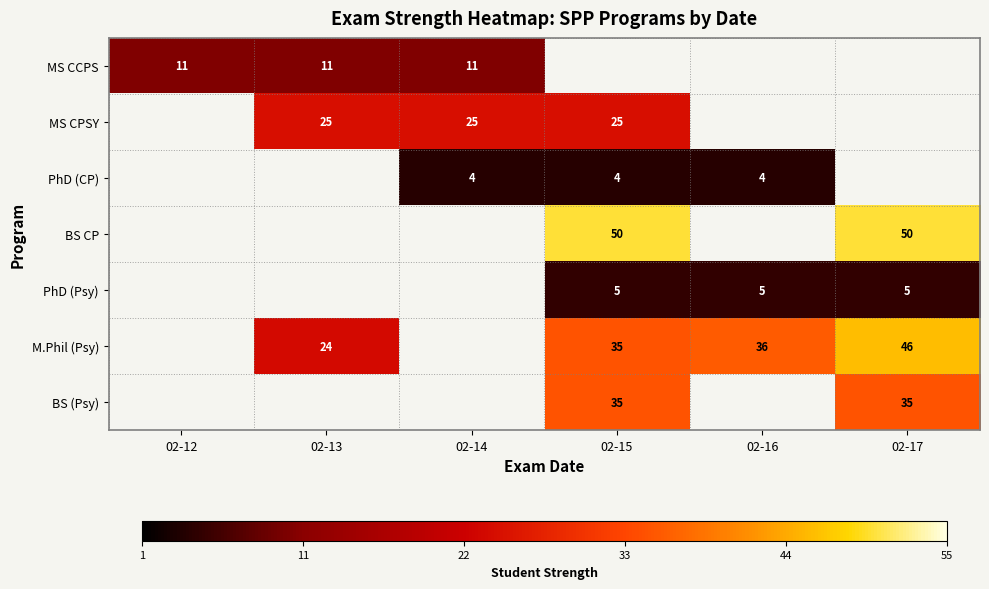

The value of BS (Psy) at 02-17 is 35. True or false?

True